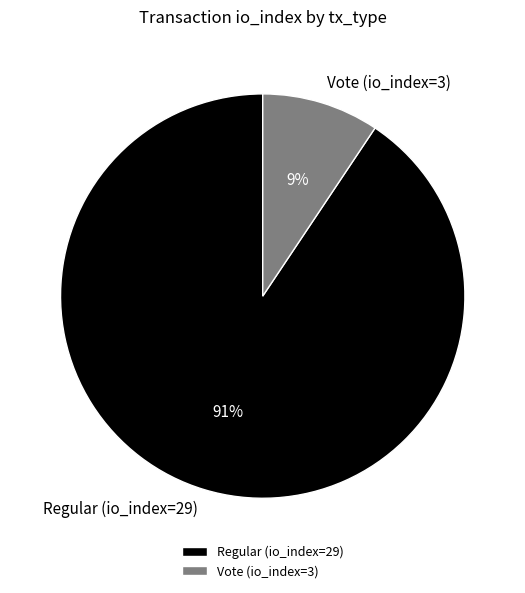

Which category has the biggest portion of the pie?

Regular (io_index=29)